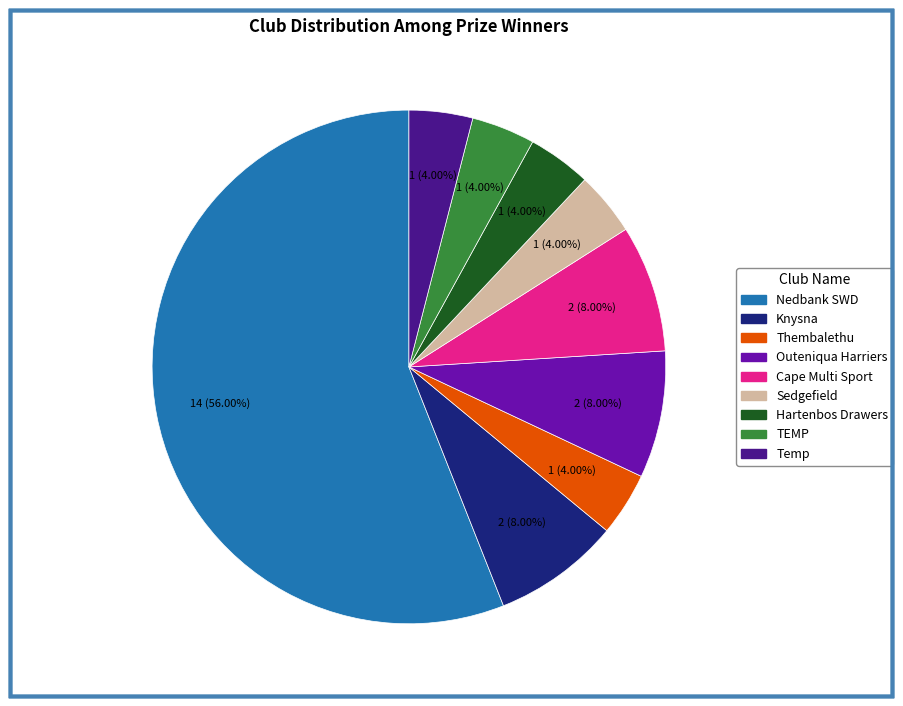

How many slices are in this pie chart?

9